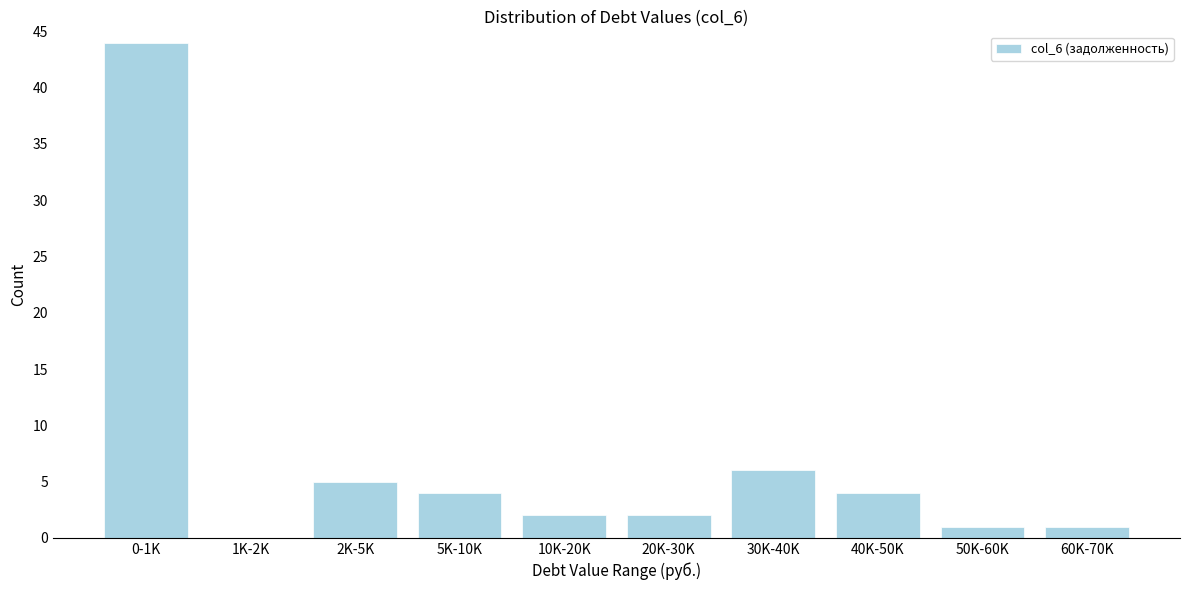

Reading right to left, list all the values displayed in this chart.

60K-70K=1	50K-60K=1	40K-50K=4	30K-40K=6	20K-30K=2	10K-20K=2	5K-10K=4	2K-5K=5	1K-2K=0	0-1K=44